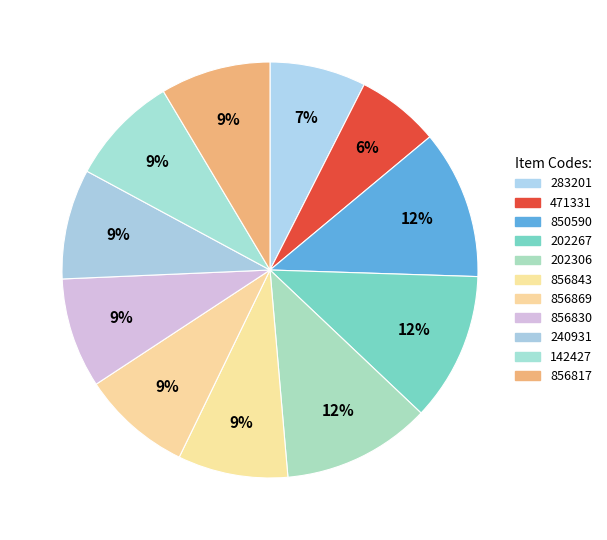

Is 202306 the majority of the pie?

No